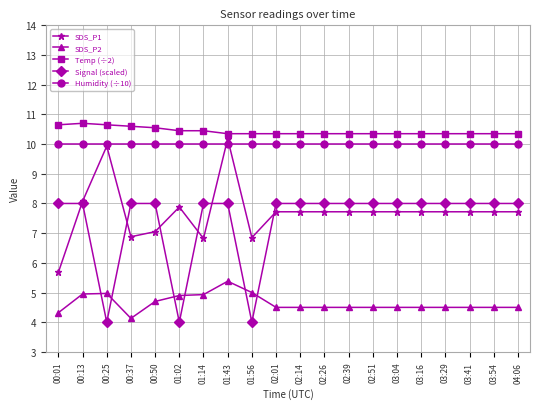

Which series has the largest range (max minus min)?

SDS_P1